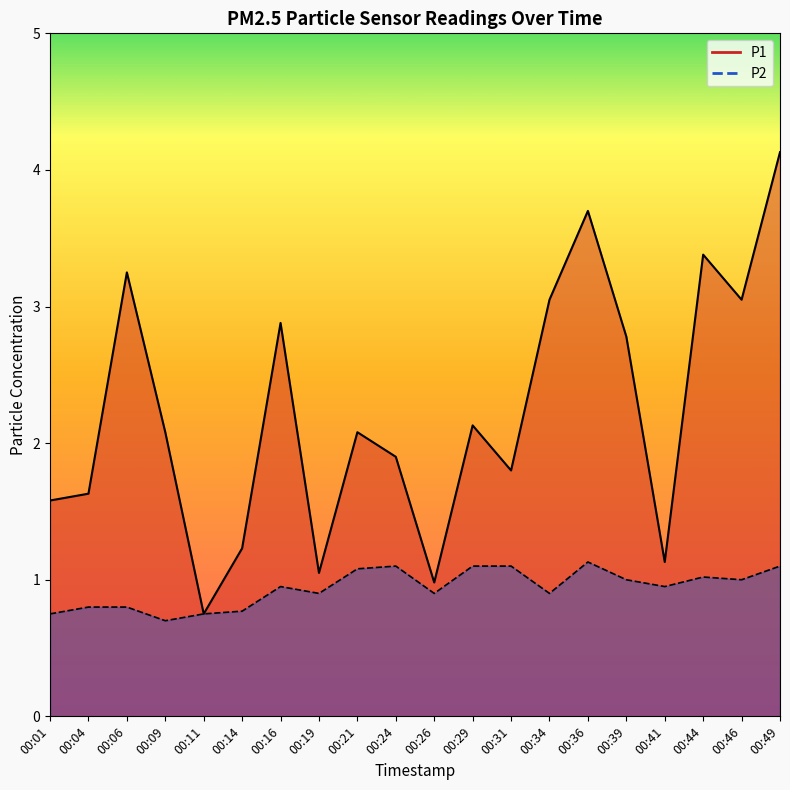

The value of P2 at 00:26 is 0.6. True or false?

False